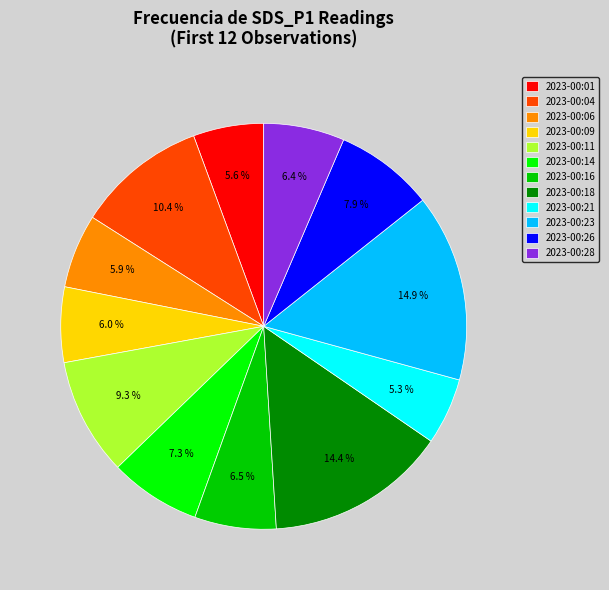

Approximately how many times larger is the value at 2023-00:18 compared to 2023-00:28?

2.2